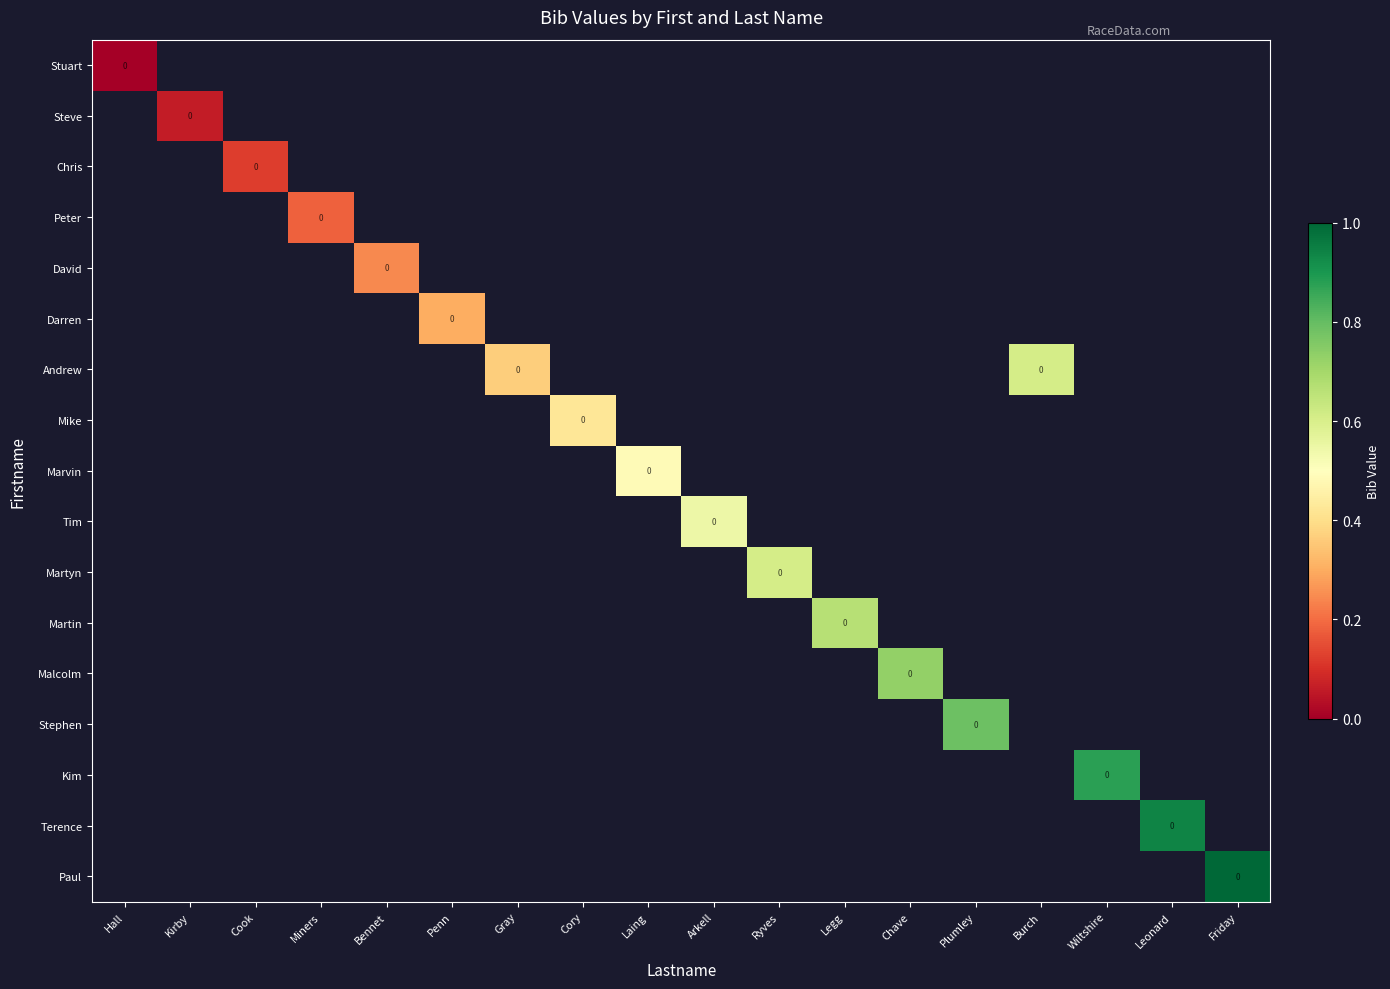

Where is Stuart nearest to the value 0?

Hall